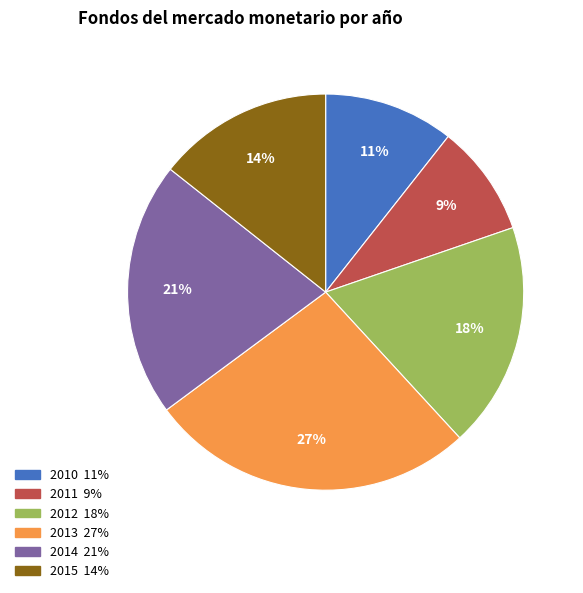

Count the number of slices in the pie.

6